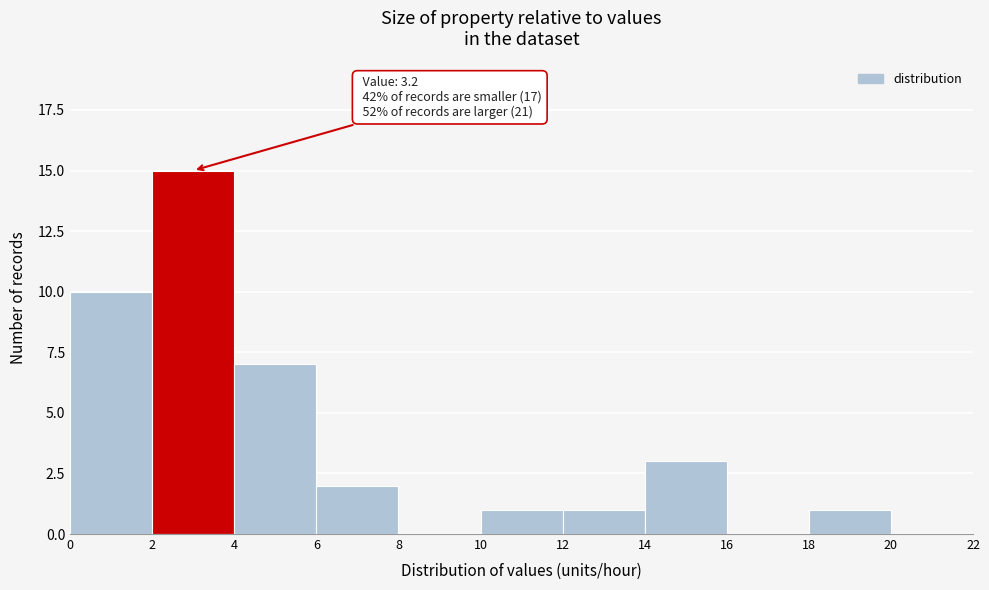

Over which range of the x-axis is the bar tallest?

2 to 4